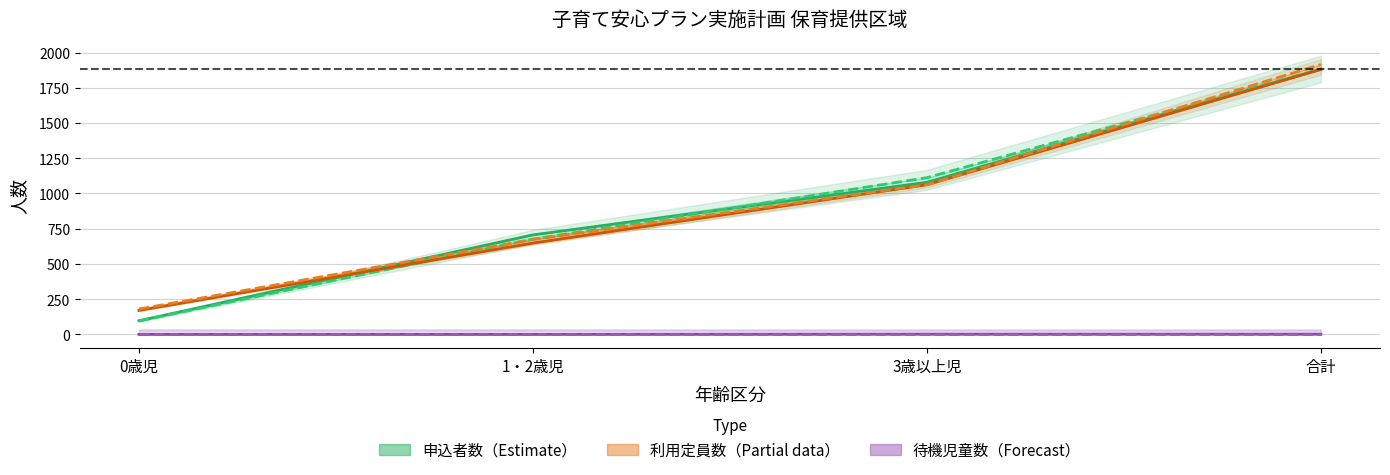

Count the number of categories in the chart.

4